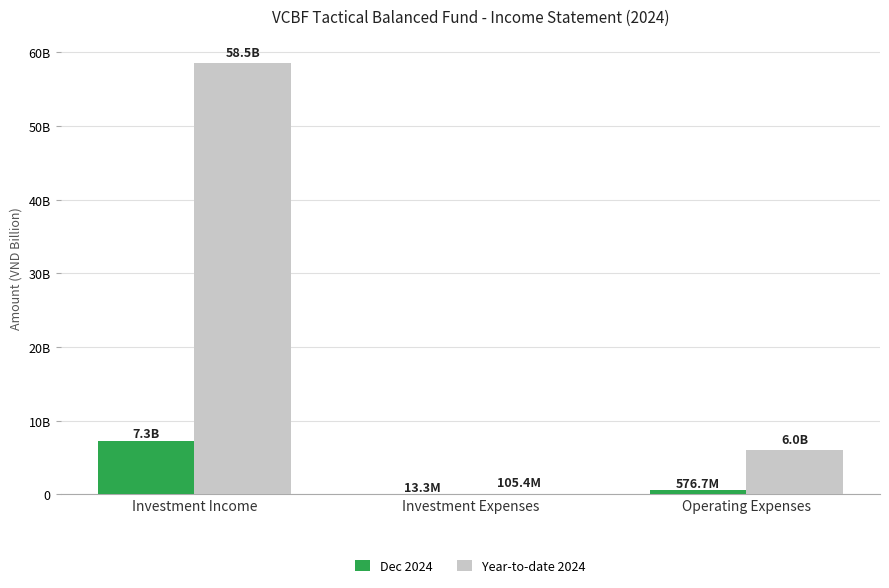

What is the label of the 2nd bar from the right?

Investment Expenses